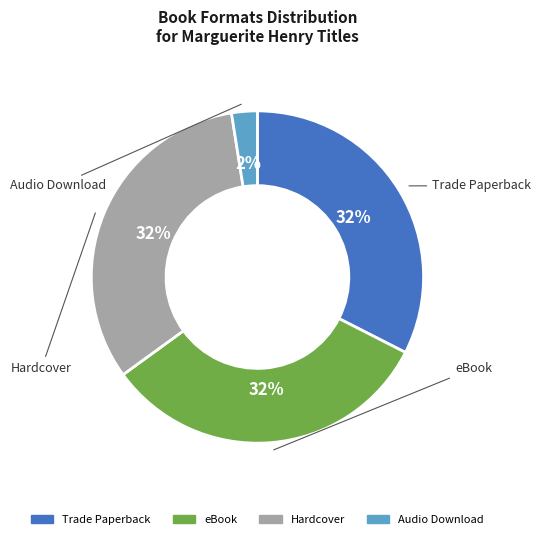

To the nearest percent, what is the combined percentage of Trade Paperback and Hardcover?

65%